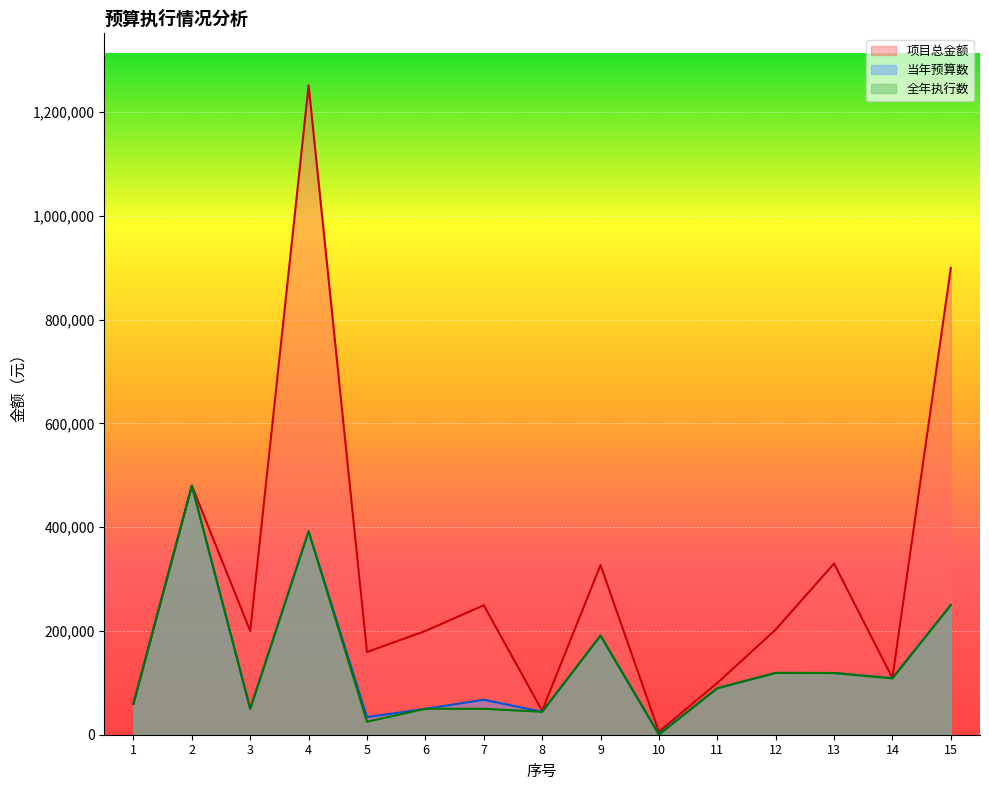

True or false: 项目总金额 and 当年预算数 cross at least once.

False